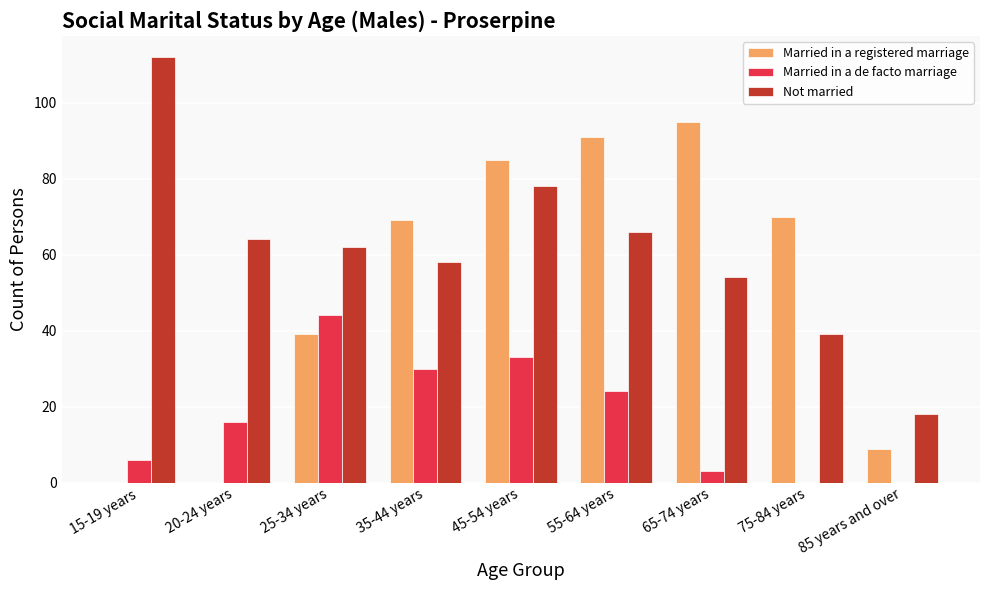

Which category has the highest value across all series?

15-19 years